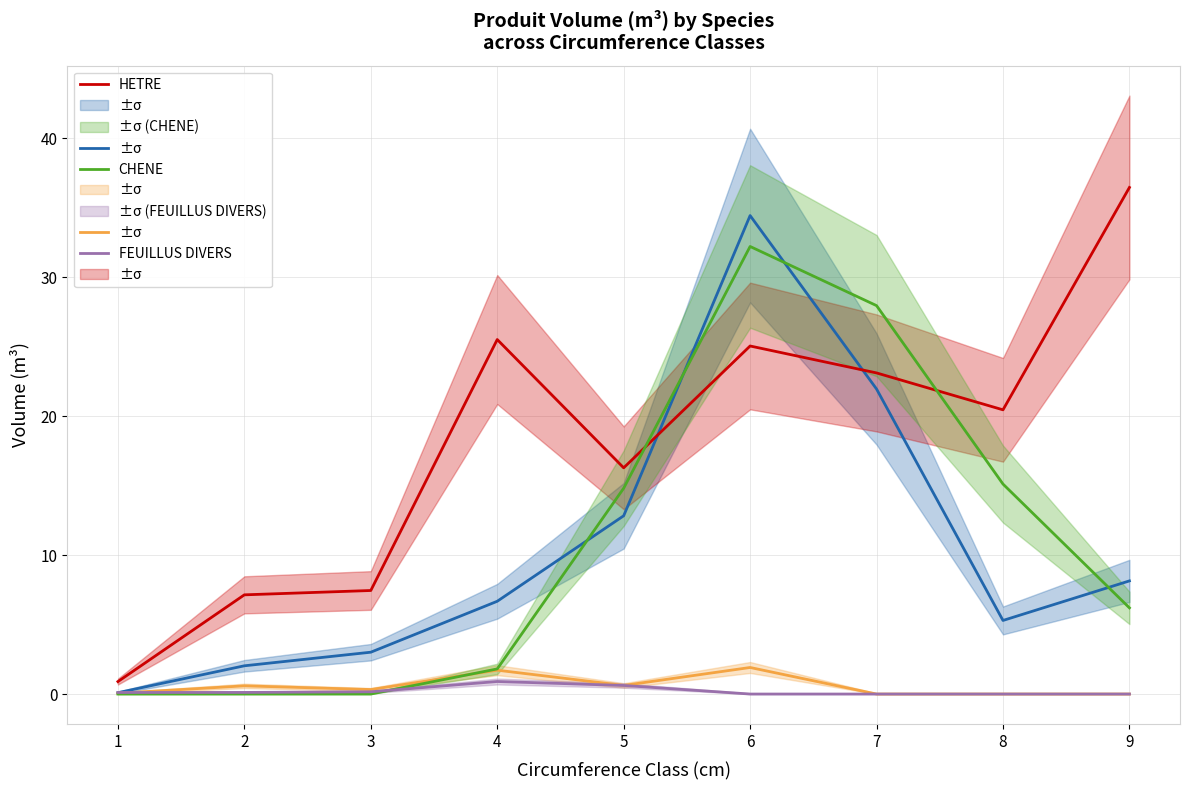

The EPICEA series shows 0.1 at 1. True or false?

True